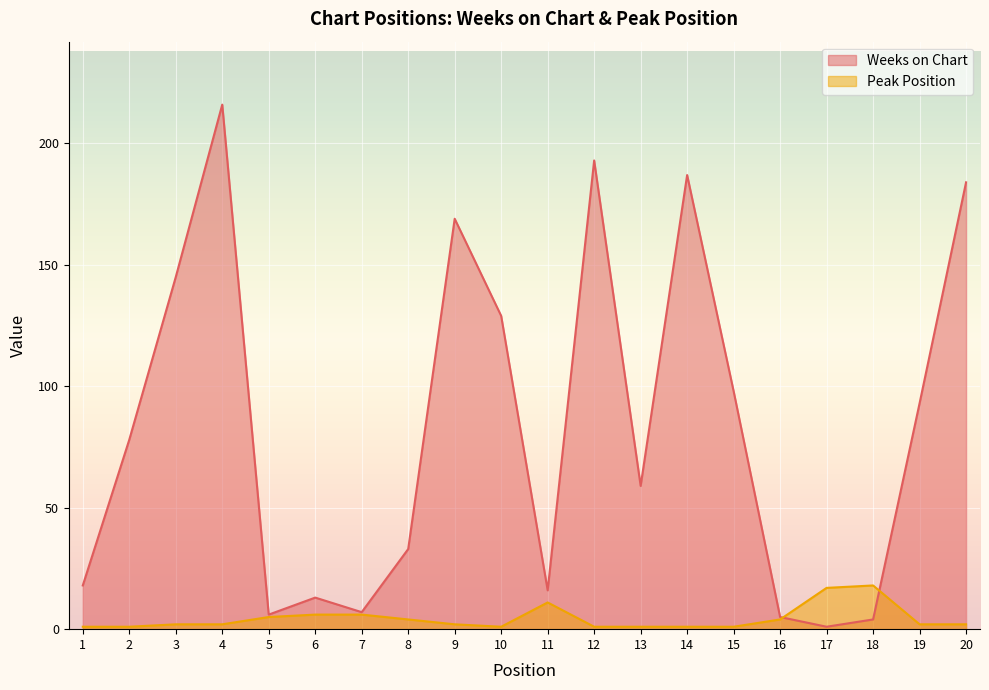

Count the number of categories in the chart.

20